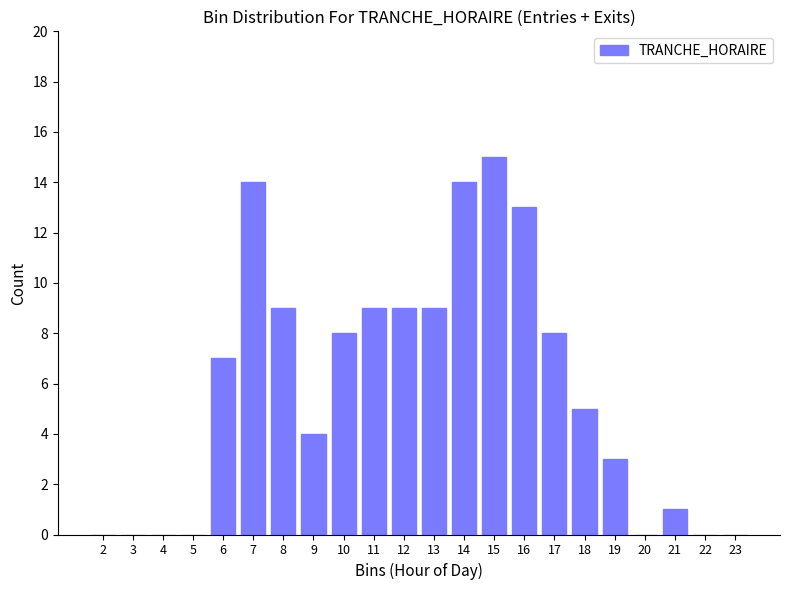

Reading right to left, transcribe all the data shown in this chart.

23=0	22=0	21=1	20=0	19=3	18=5	17=8	16=13	15=15	14=14	13=9	12=9	11=9	10=8	9=4	8=9	7=14	6=7	5=0	4=0	3=0	2=0